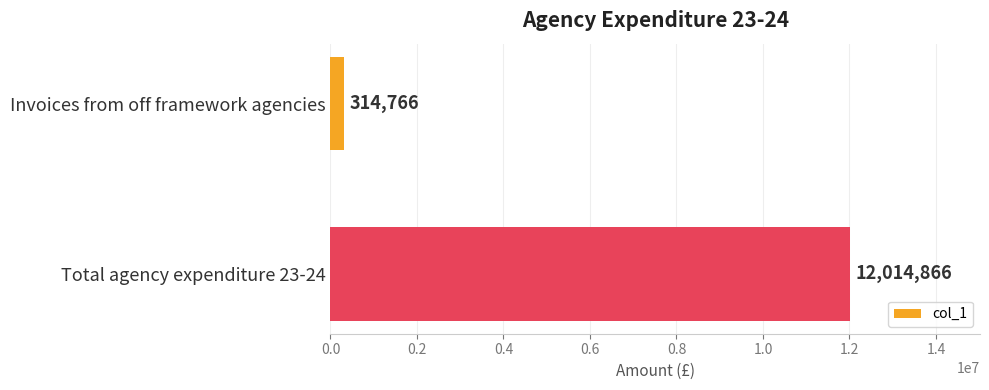

How many bars are there in total?

2